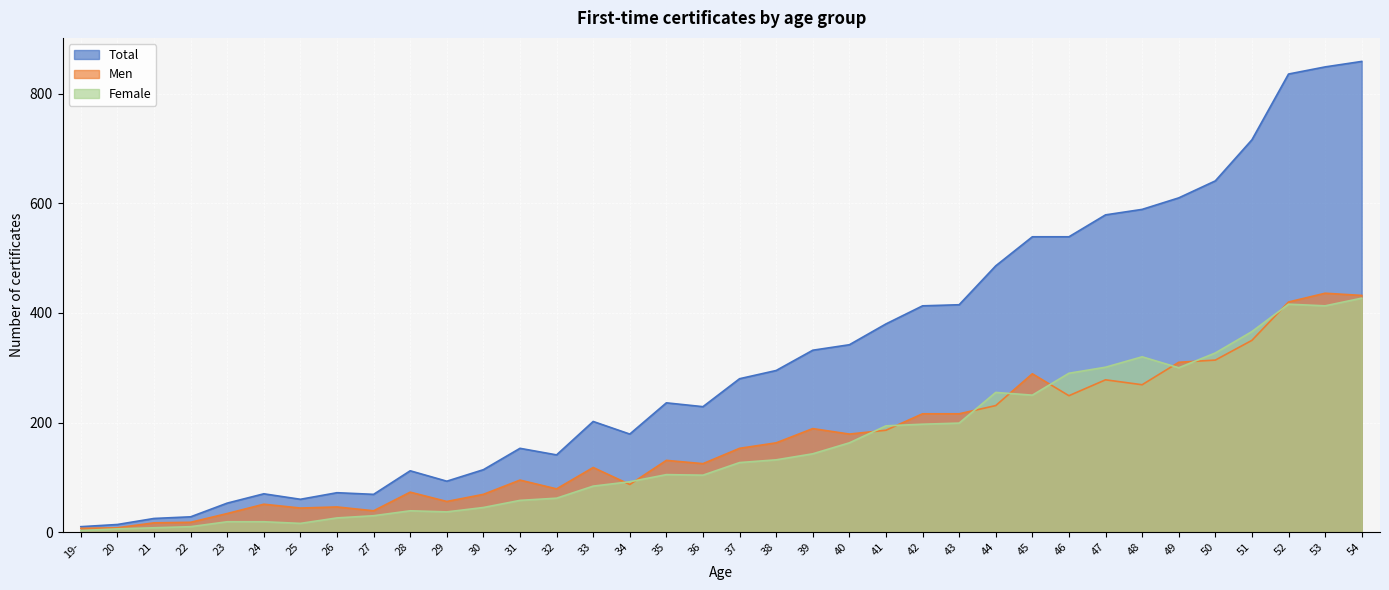

What is the difference between the highest and lowest values at 28?

73